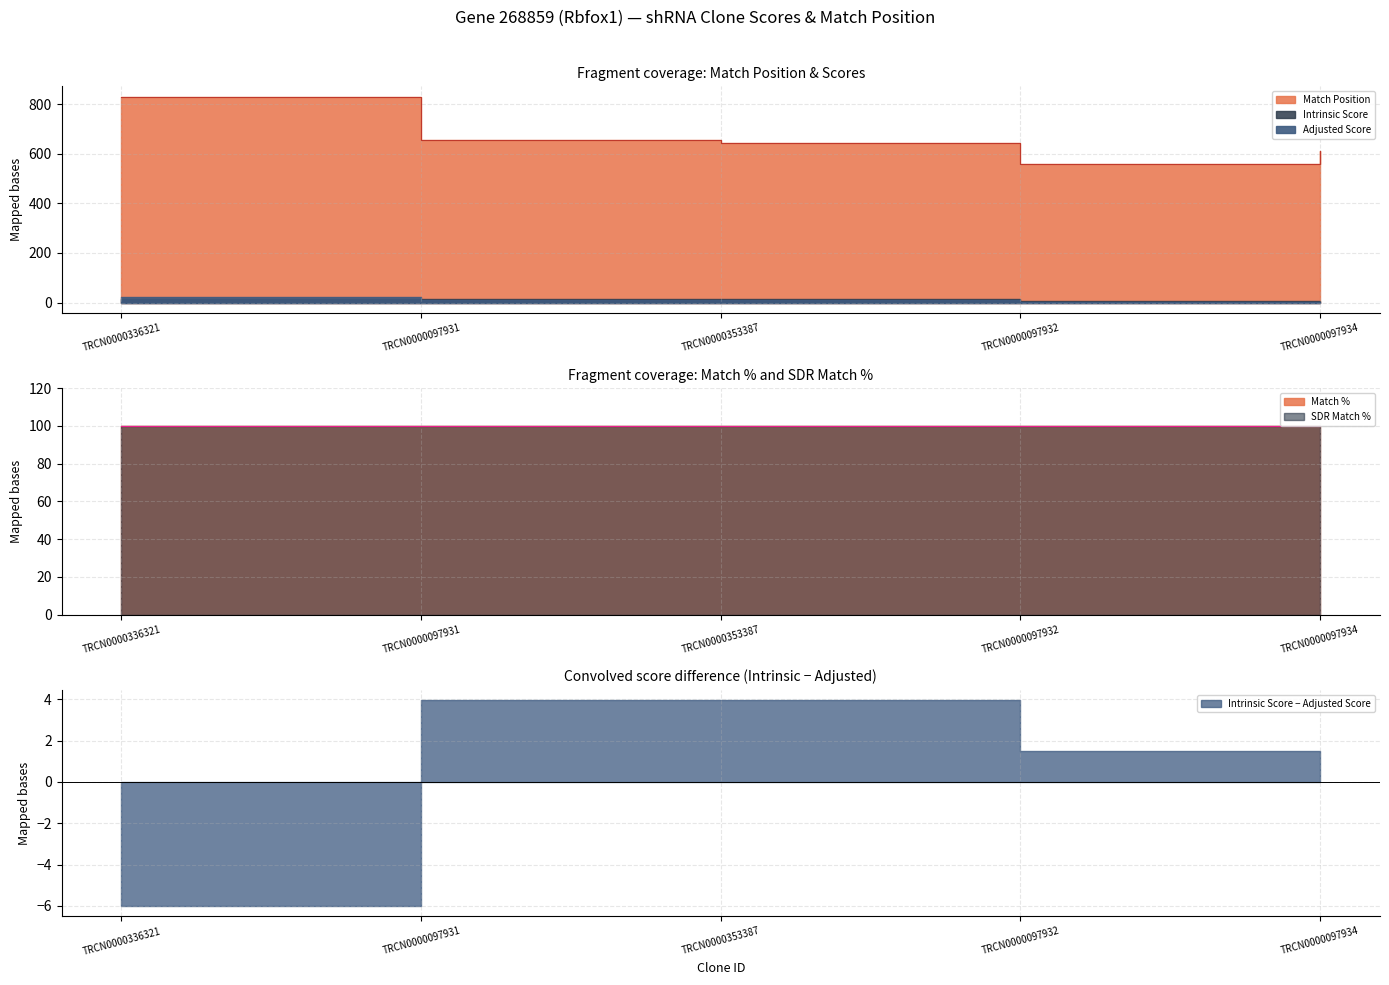

True or false: Intrinsic Score and Match % intersect in this chart.

False